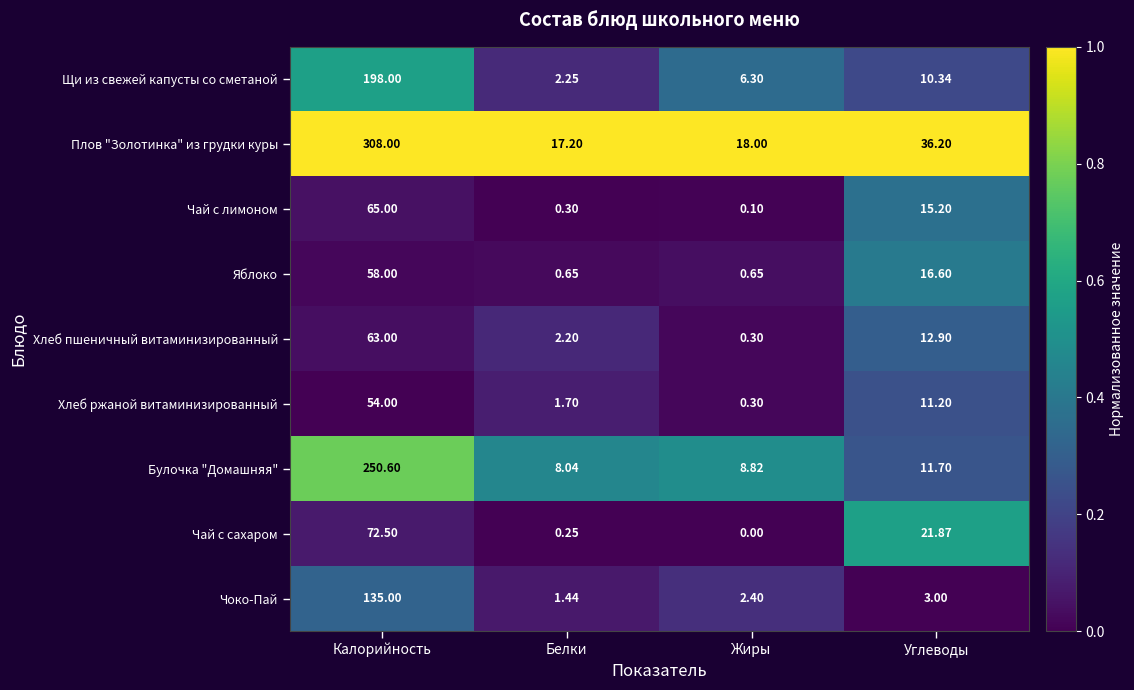

At which label is Хлеб ржаной витаминизированный closest to 27?

Углеводы